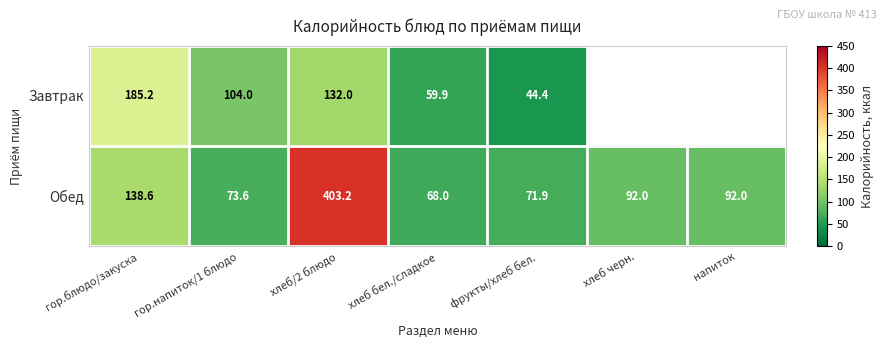

At which category does the chart reach its peak across all series?

хлеб/2 блюдо